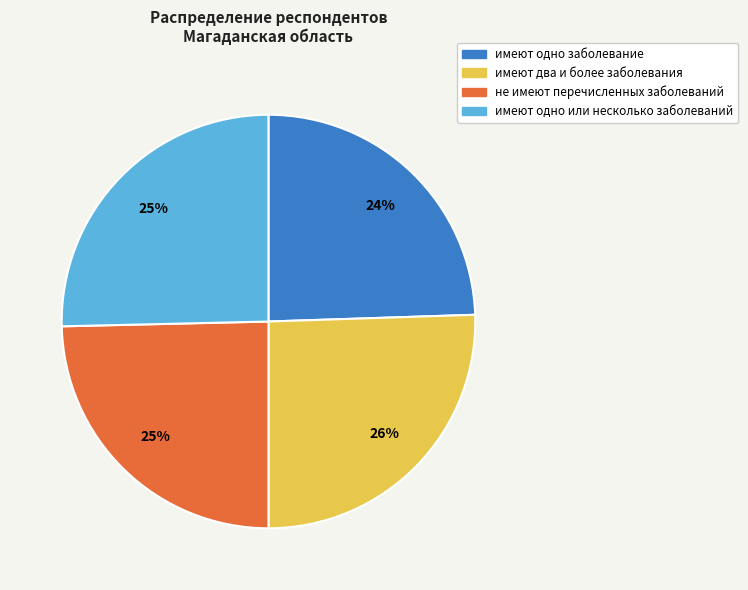

Is there a majority slice in this chart?

No